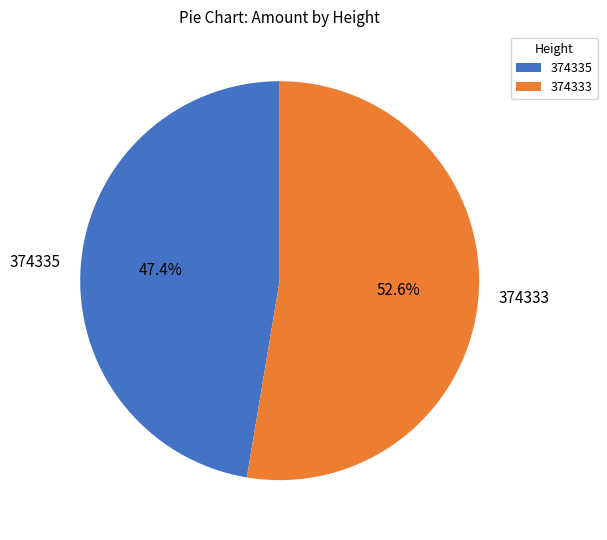

Does 374333 account for over 50% of the chart?

Yes